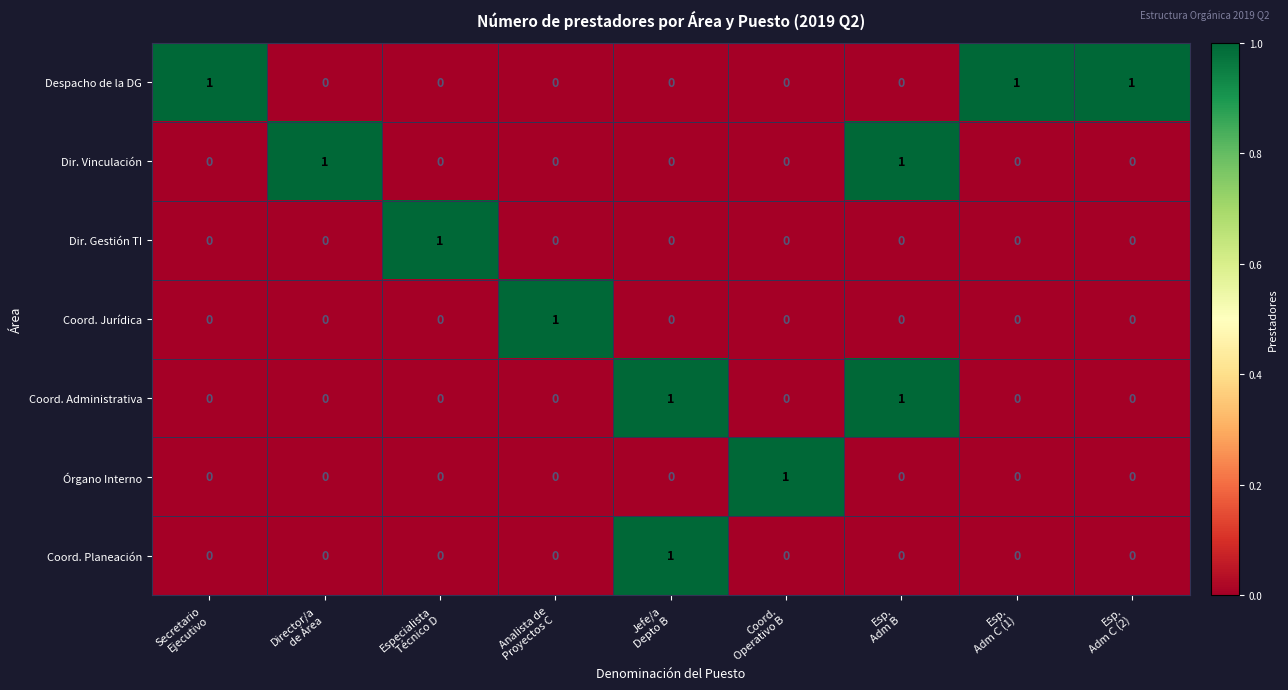

Count the number of categories in the chart.

9